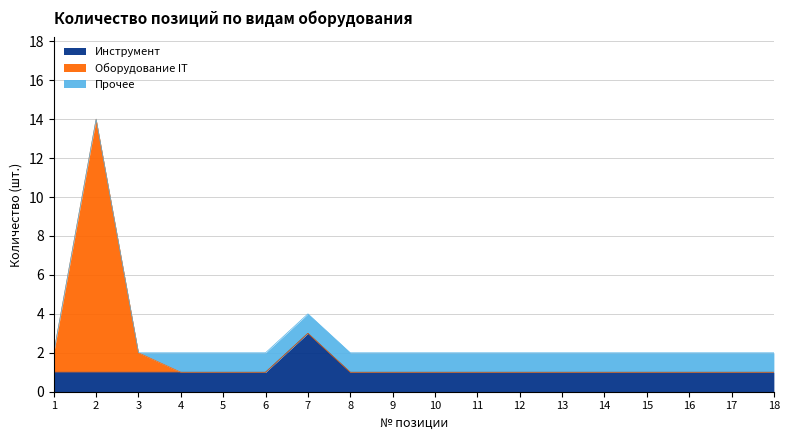

True or false: Инструмент has a value of 1 at 4.

True